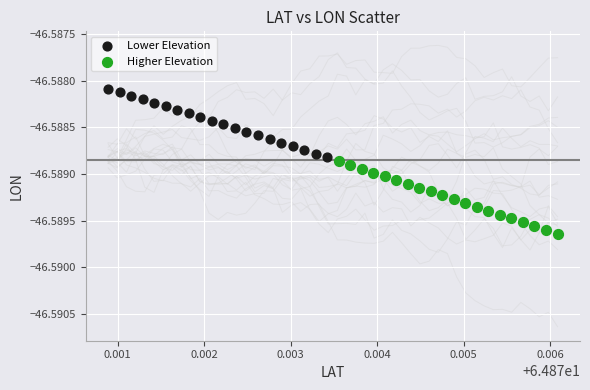

Which series reaches the maximum Y coordinate?

Lower Elevation